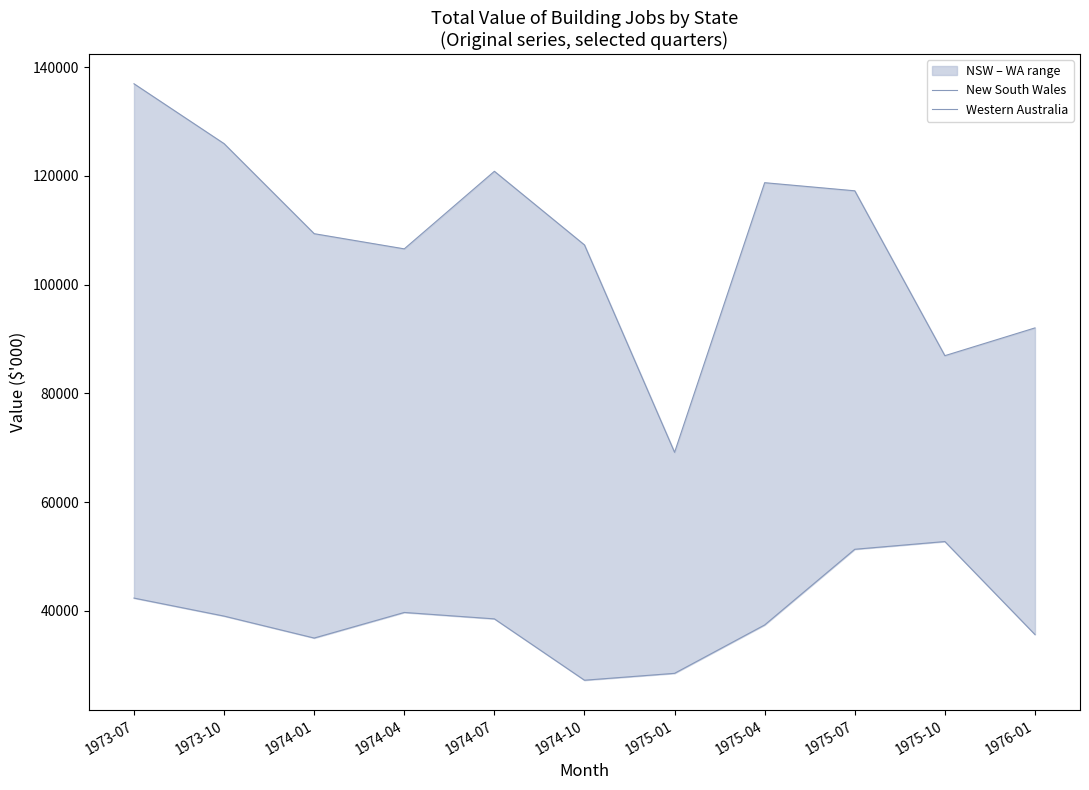

Is it true that New South Wales equals 28206 at 1975-01?

False